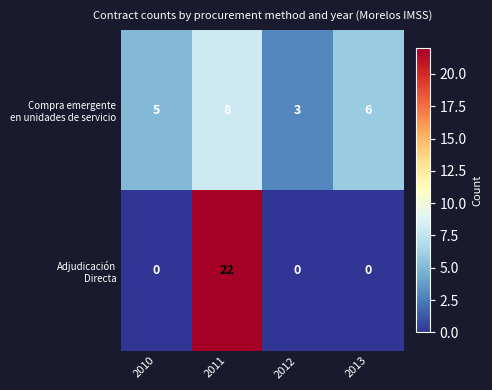

What is the spread (max minus min) of values at 2011?

14